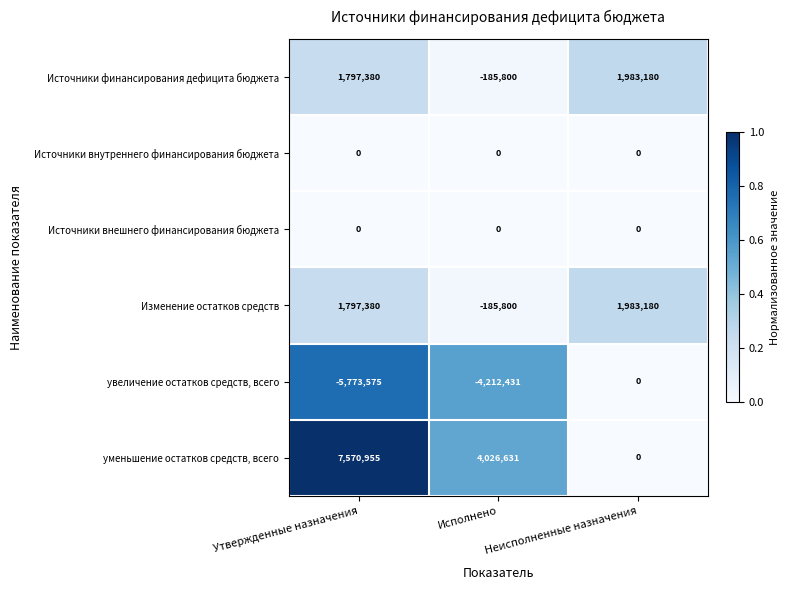

What is the sum of all Изменение остатков средств values?

3594760